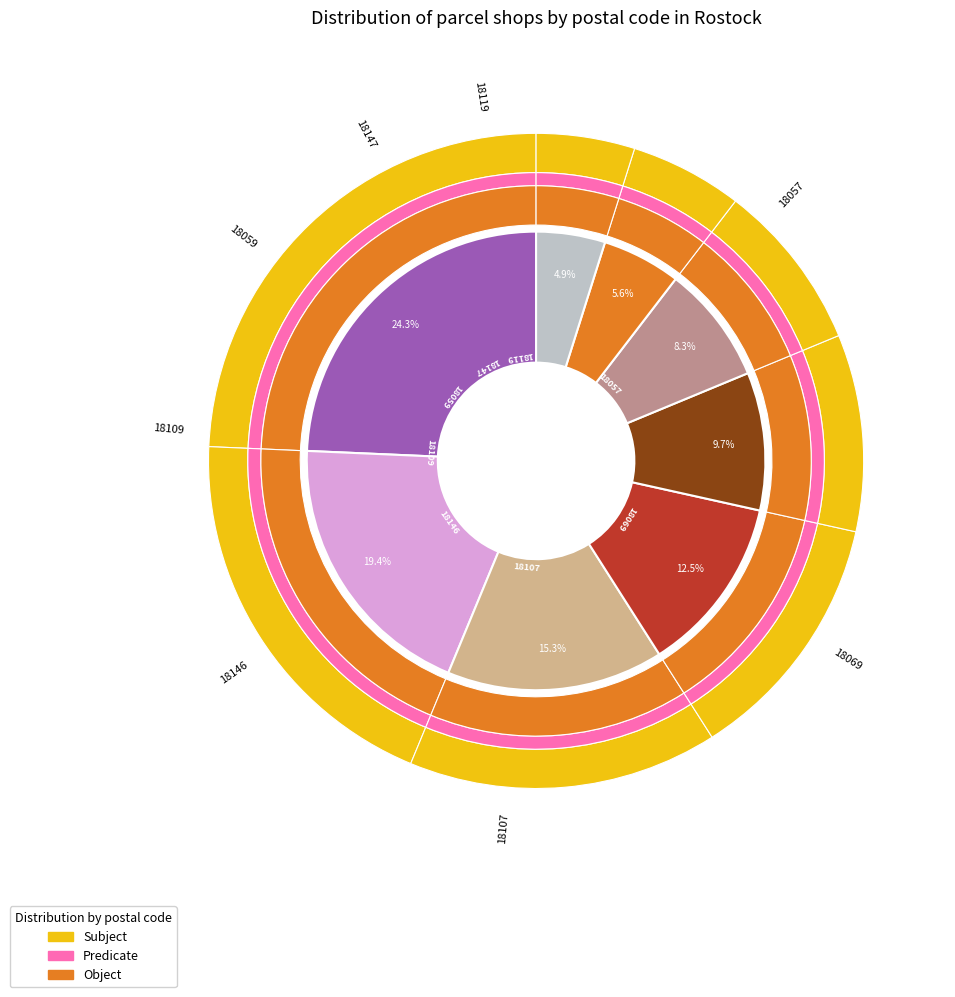

Which category has the smallest portion of the pie?

18119